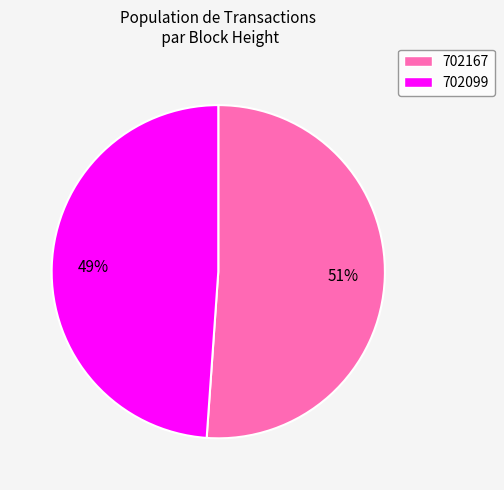

Is there a majority slice in this chart?

Yes